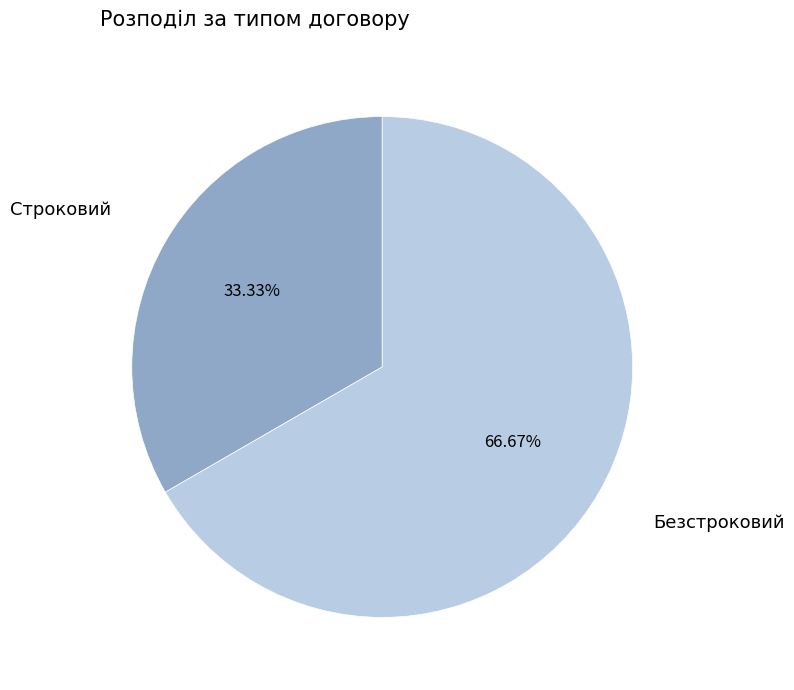

What portion of the pie excludes Безстроковий?

33.3%